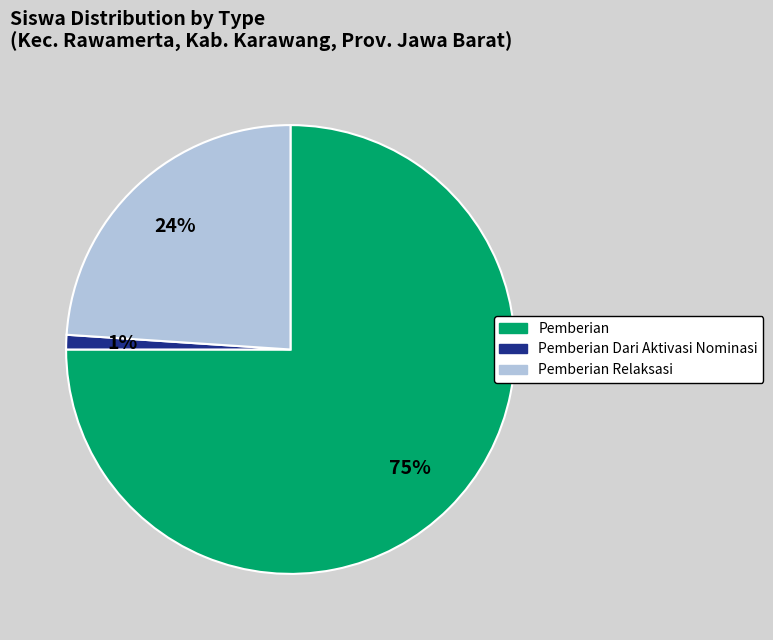

To the nearest percent, what is the difference between the largest and smallest slice percentages?

74%